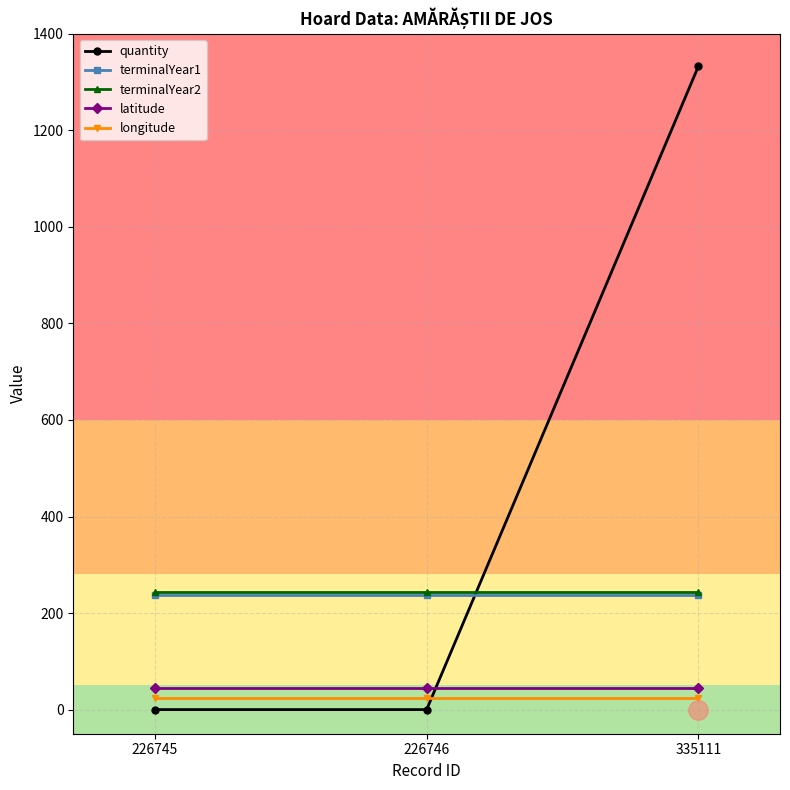

The value of terminalYear2 at 226745 is 244.0. True or false?

True